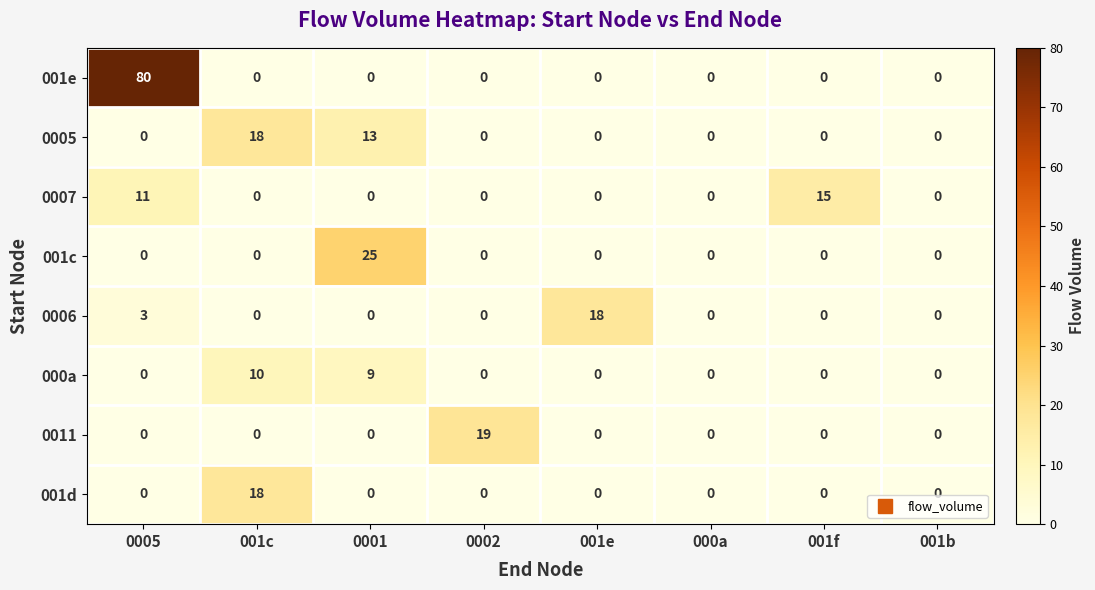

Is it true that 001d equals 7 at 000a?

False